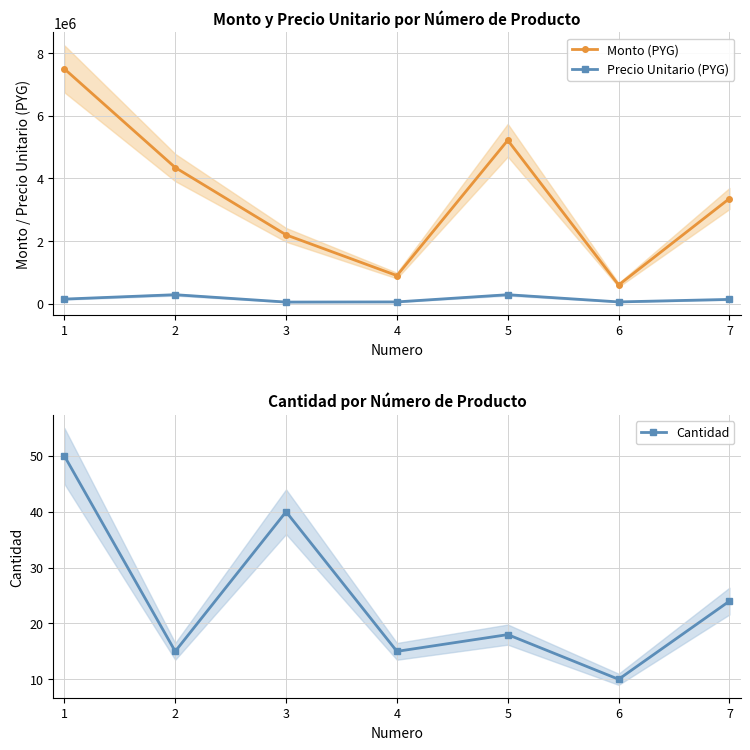

Is this an area chart (filled region under the line)?

No